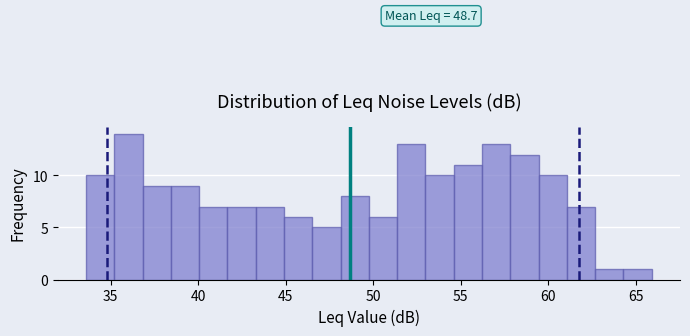

Around what value on the x-axis is the tallest bar? Give the approximate position of its centre, as read against the axis.

36.0